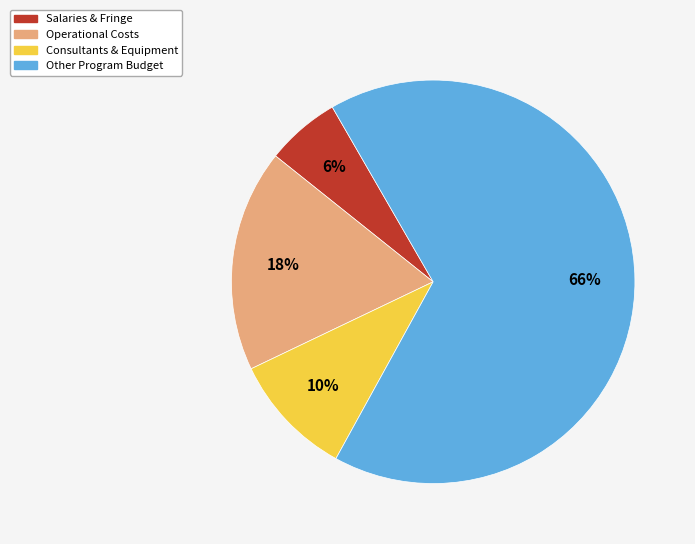

Is there a majority slice in this chart?

Yes